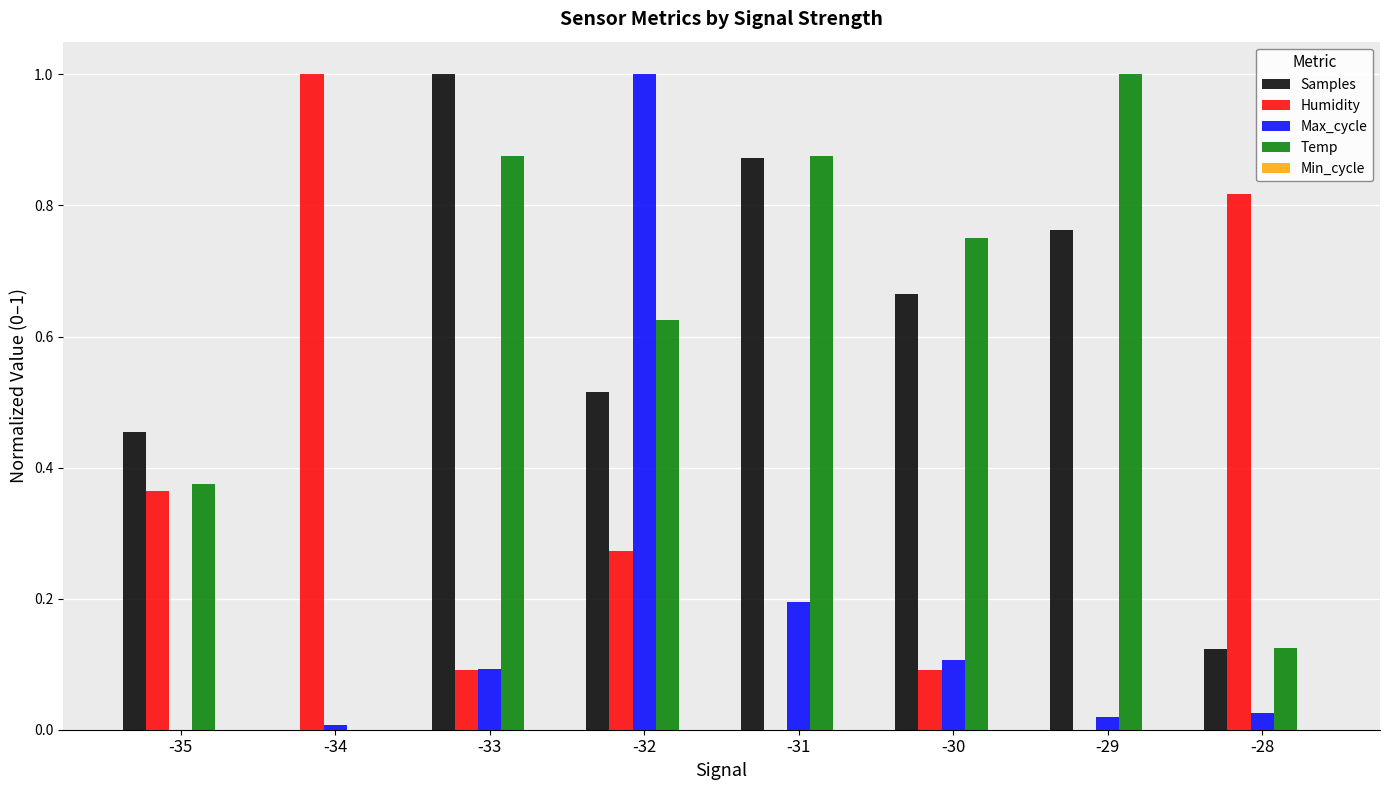

The Max_cycle series shows 0.1 at -30. True or false?

True